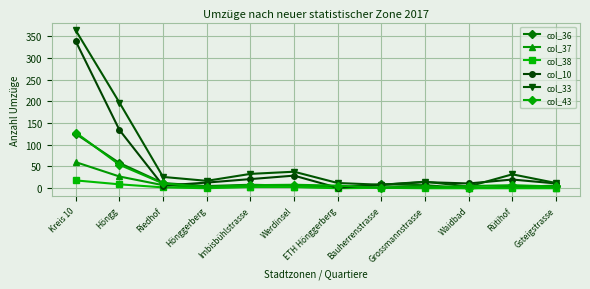

Which series has the widest spread of values?

col_33